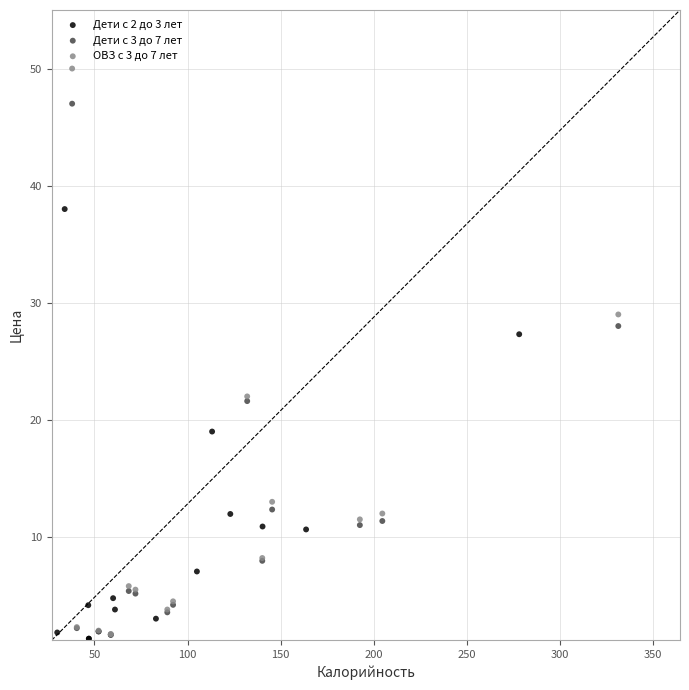

Which series has the widest spread of Y values?

ОВЗ с 3 до 7 лет